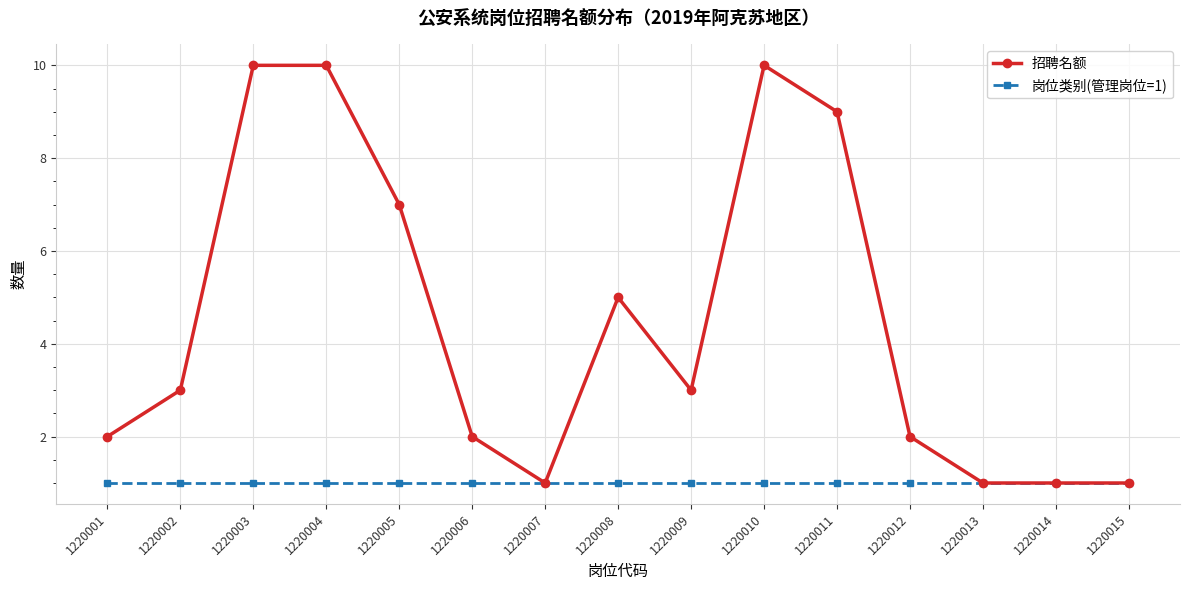

Reading left to right, what are all the values shown in this chart?

招聘名额: 1220001=2	1220002=3	1220003=10	1220004=10	1220005=7	1220006=2	1220007=1	1220008=5	1220009=3	1220010=10	1220011=9	1220012=2	1220013=1	1220014=1	1220015=1
岗位类别(管理岗位=1): 1220001=1	1220002=1	1220003=1	1220004=1	1220005=1	1220006=1	1220007=1	1220008=1	1220009=1	1220010=1	1220011=1	1220012=1	1220013=1	1220014=1	1220015=1